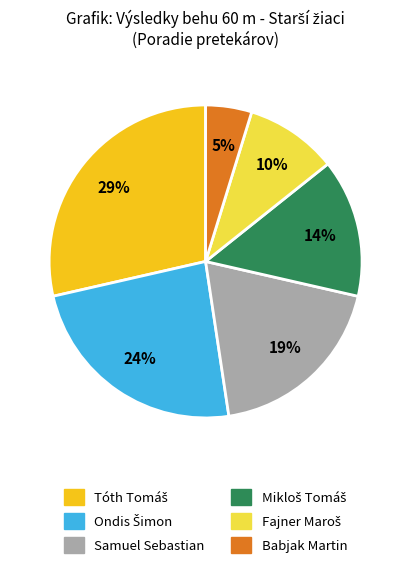

The Samuel Sebastian slice represents 4% of the pie. True or false?

False